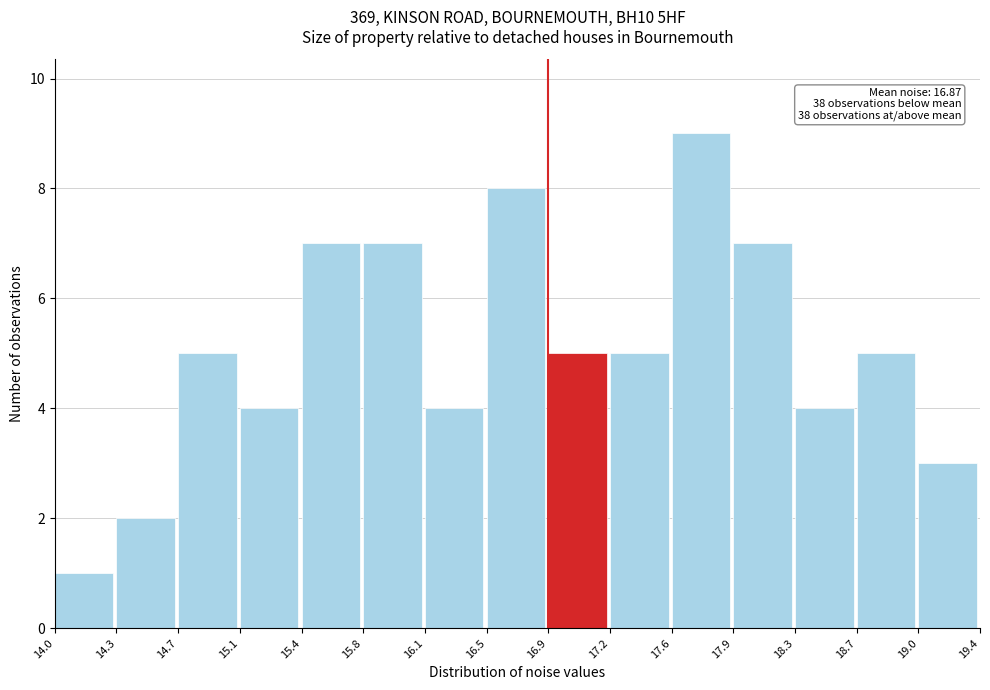

Which range on the x-axis has the tallest bar?

17.6 to 17.9